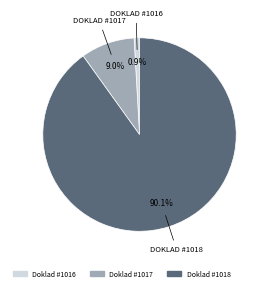

To the nearest percent, what is the combined percentage of Doklad #1017 and Doklad #1018?

99%